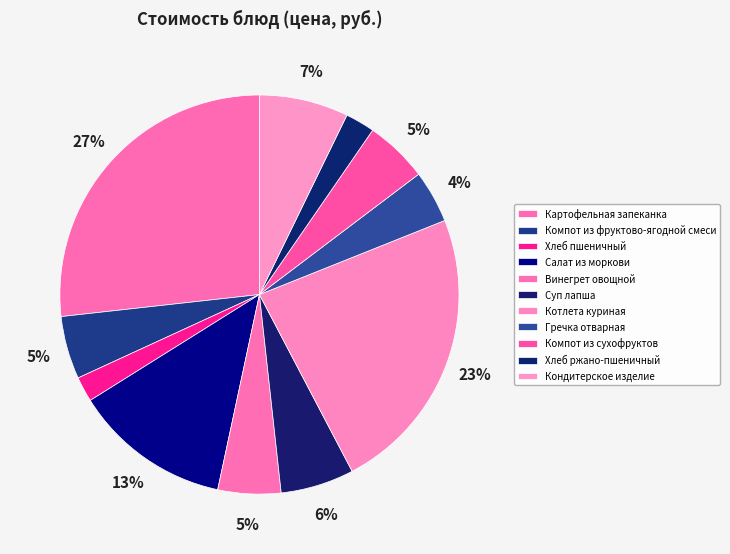

How many slices are in this pie chart?

11